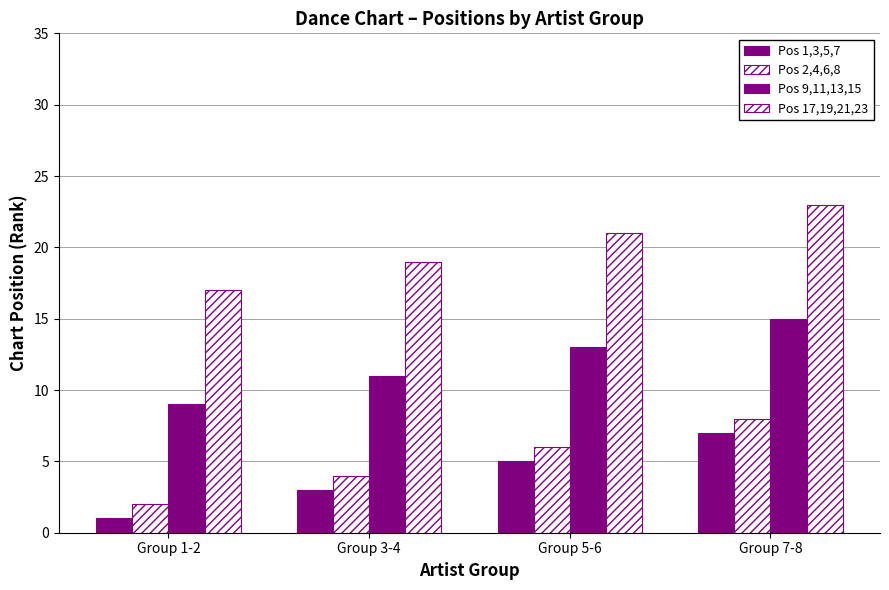

How many data points does each series have?

4